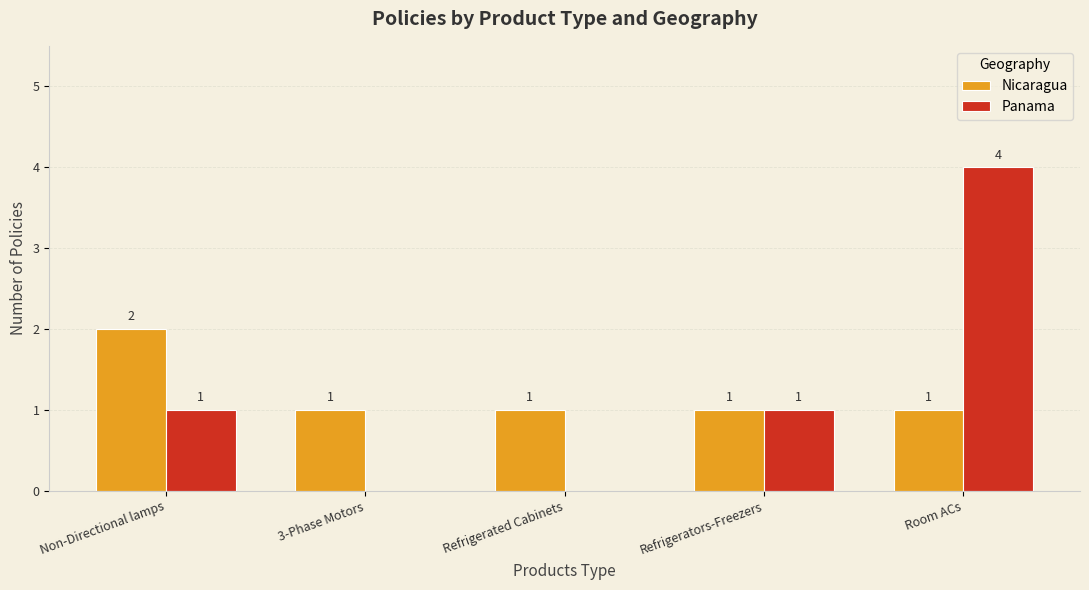

What is the greatest value displayed?

4